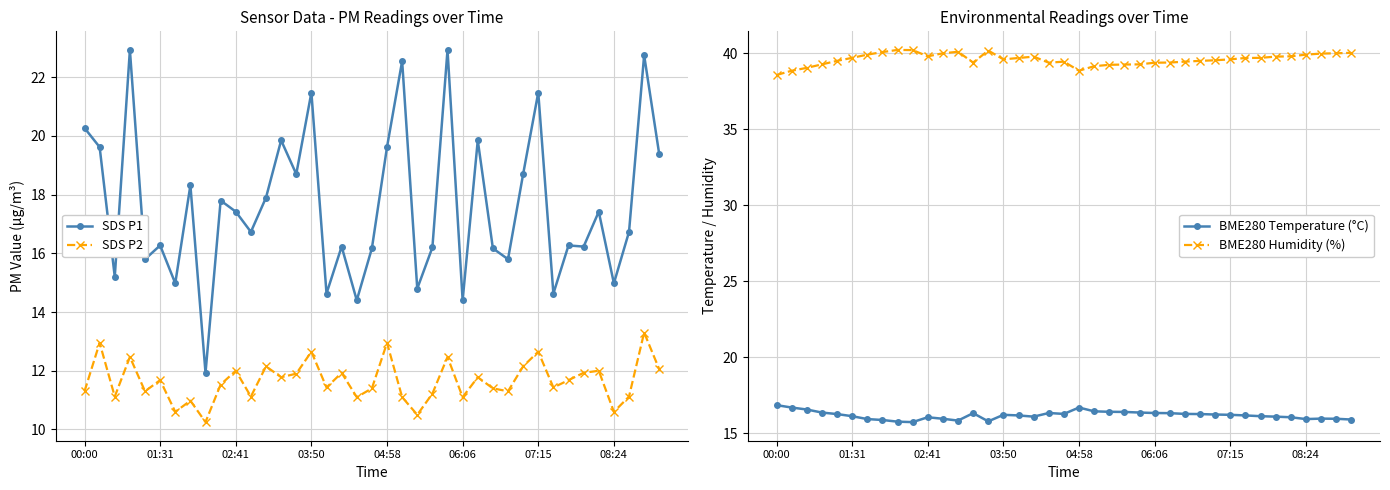

How many interior local peaks does the BME280 Temperature (°C) series have?

6